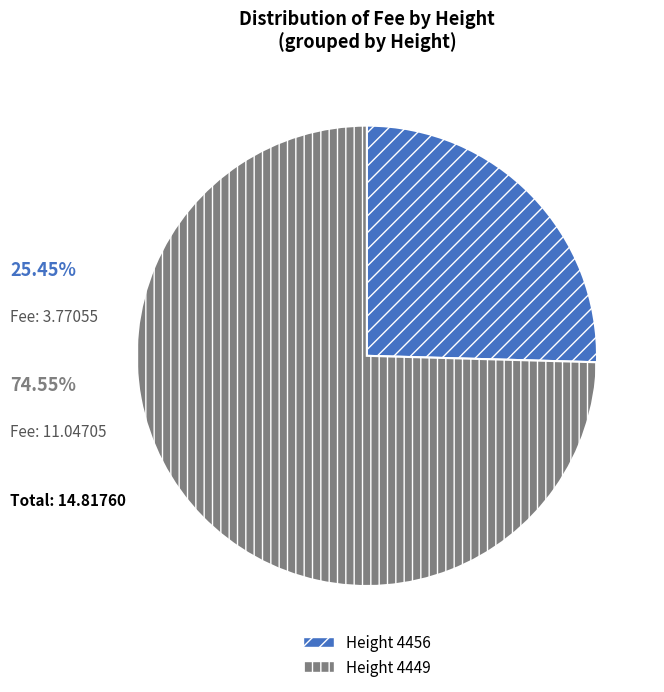

How many segments does this pie chart have?

2